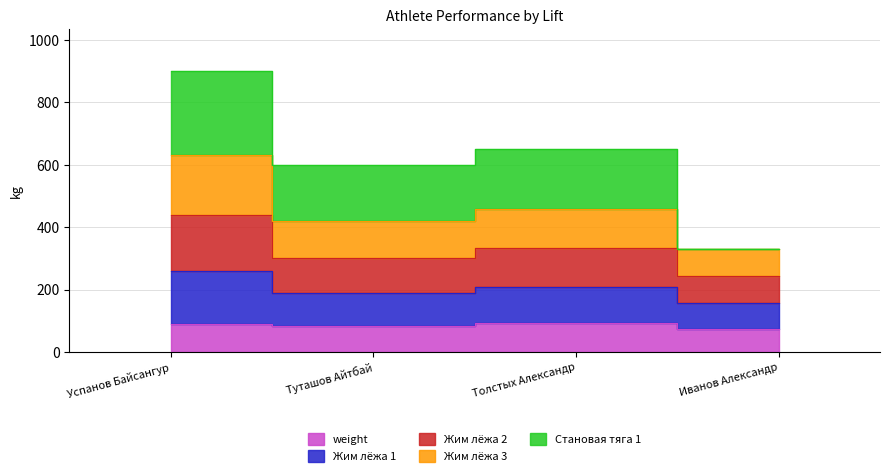

What is the difference between the second highest and second lowest values in the weight series?

7.5